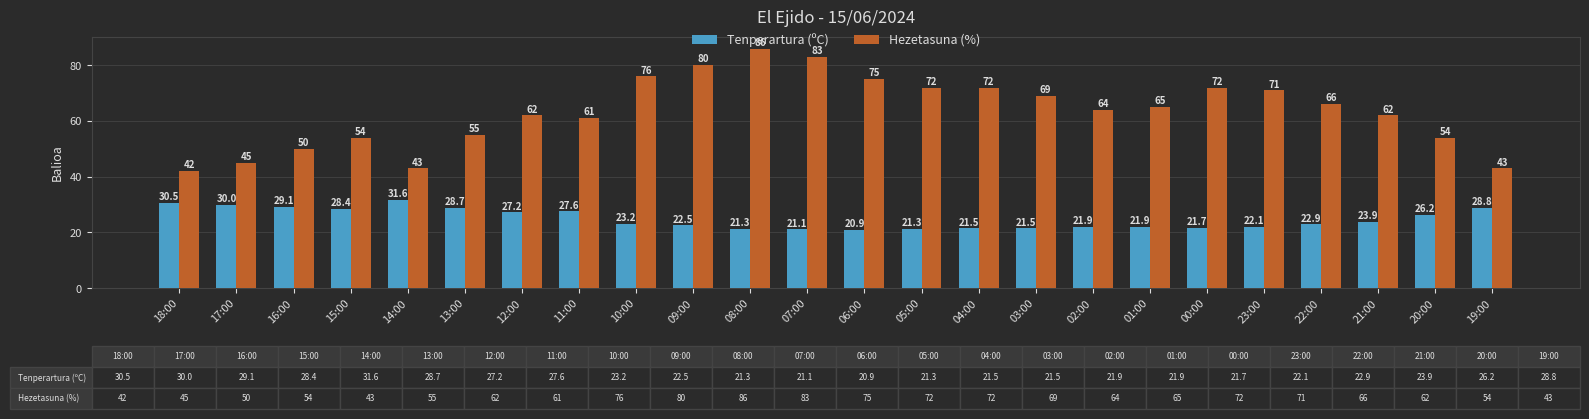

Which series changed the most between 11:00 and 09:00?

Hezetasuna (%)